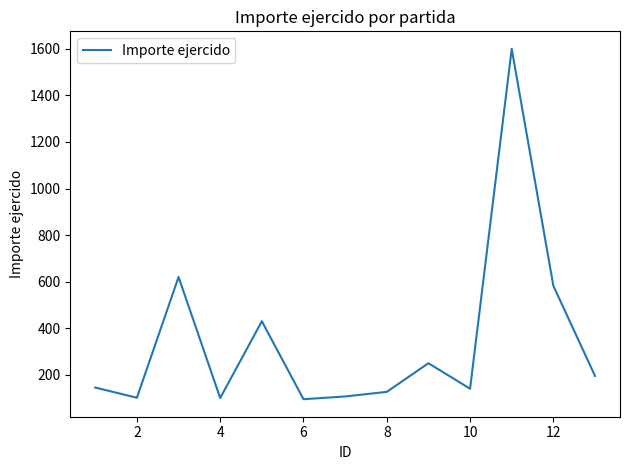

How many series are shown in this chart?

1